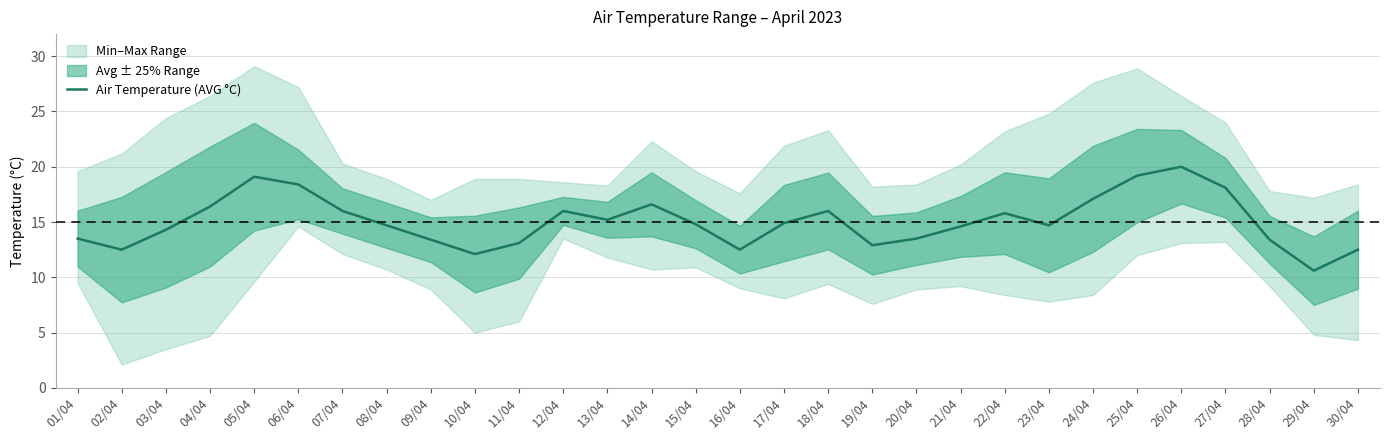

What is the label of the 13th point from the left?

13/04